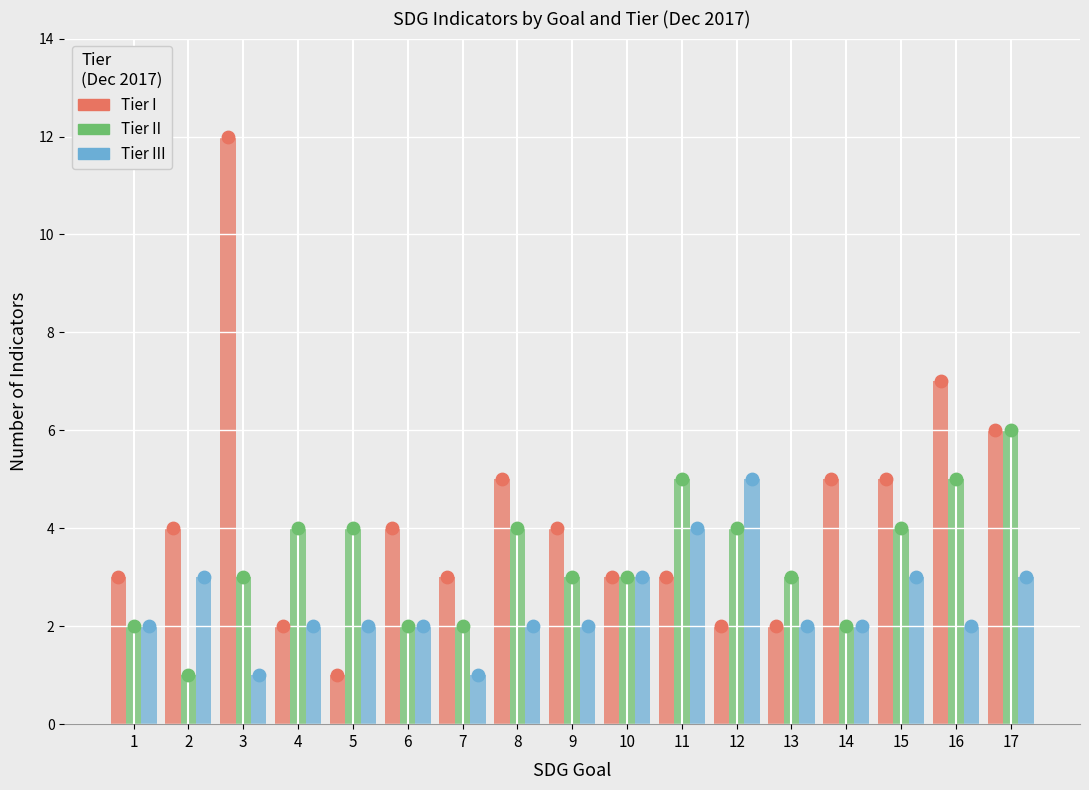

Which series contains the highest Y value?

Tier I